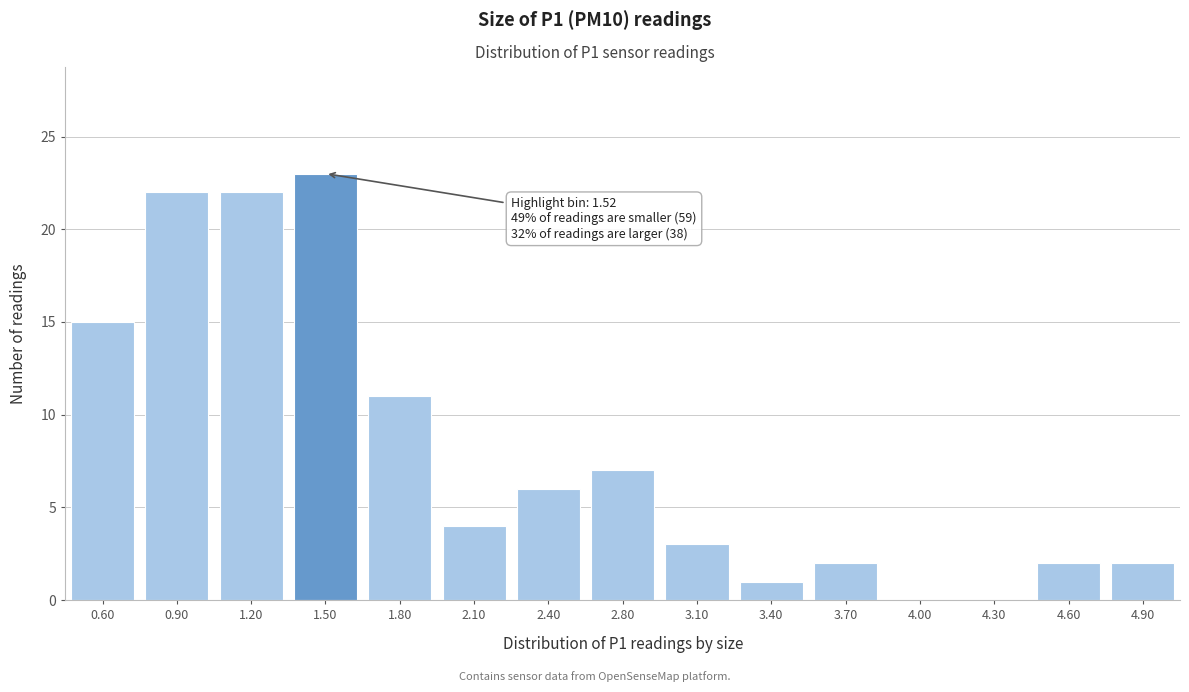

Reading left to right, extract all data points from this chart.

0.60=15	0.90=22	1.20=22	1.50=23	1.80=11	2.10=4	2.40=6	2.80=7	3.10=3	3.40=1	3.70=2	4.00=0	4.30=0	4.60=2	4.90=2